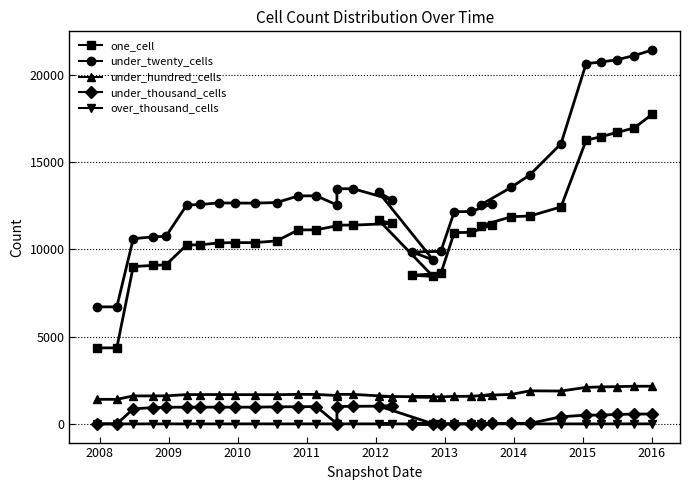

What are all the series names shown in the legend?

one_cell, under_twenty_cells, under_hundred_cells, under_thousand_cells, over_thousand_cells